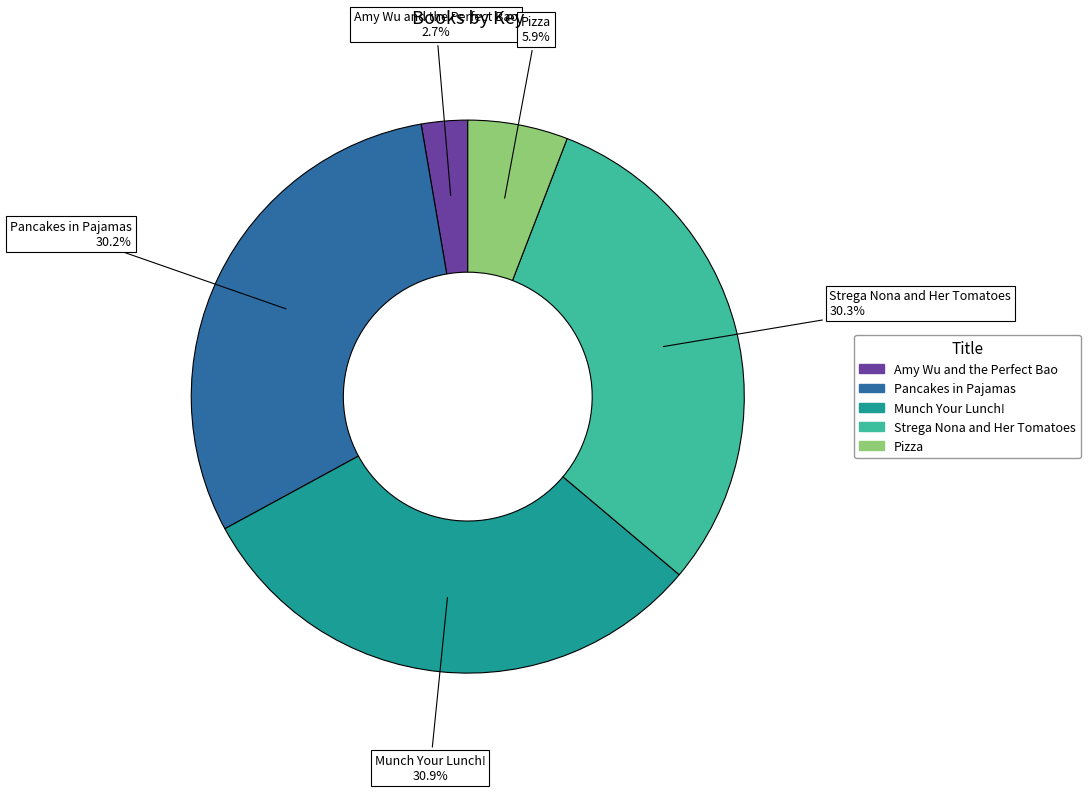

What percentage is NOT represented by Amy Wu and the Perfect Bao?

97.3%